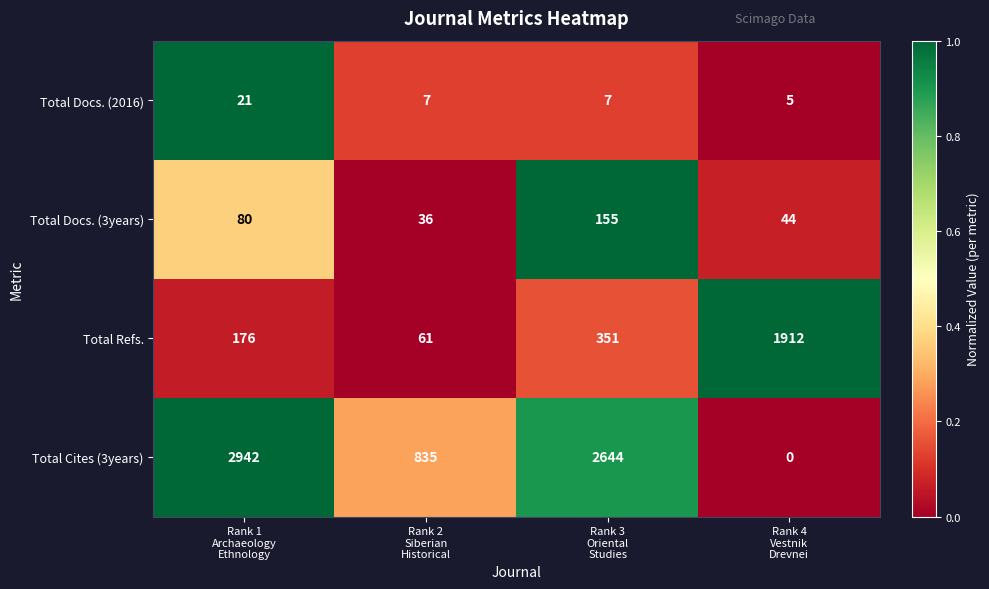

Which series has the largest range (max minus min)?

Total Cites (3years)